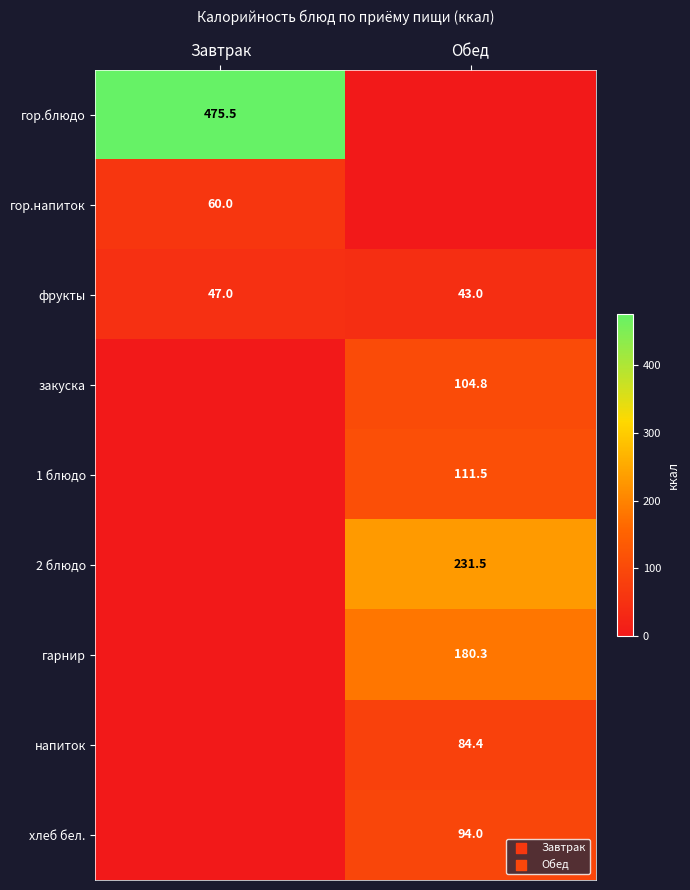

Read the фрукты value at Обед.

43.0